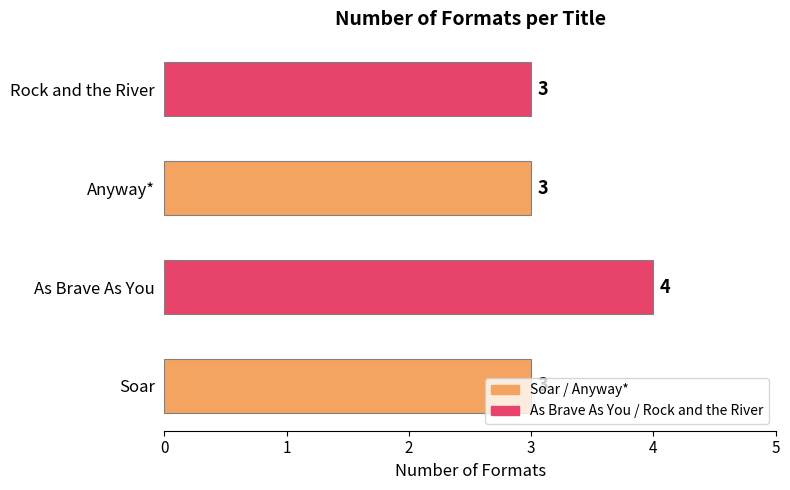

Which label corresponds to the largest value in the chart?

As Brave As You